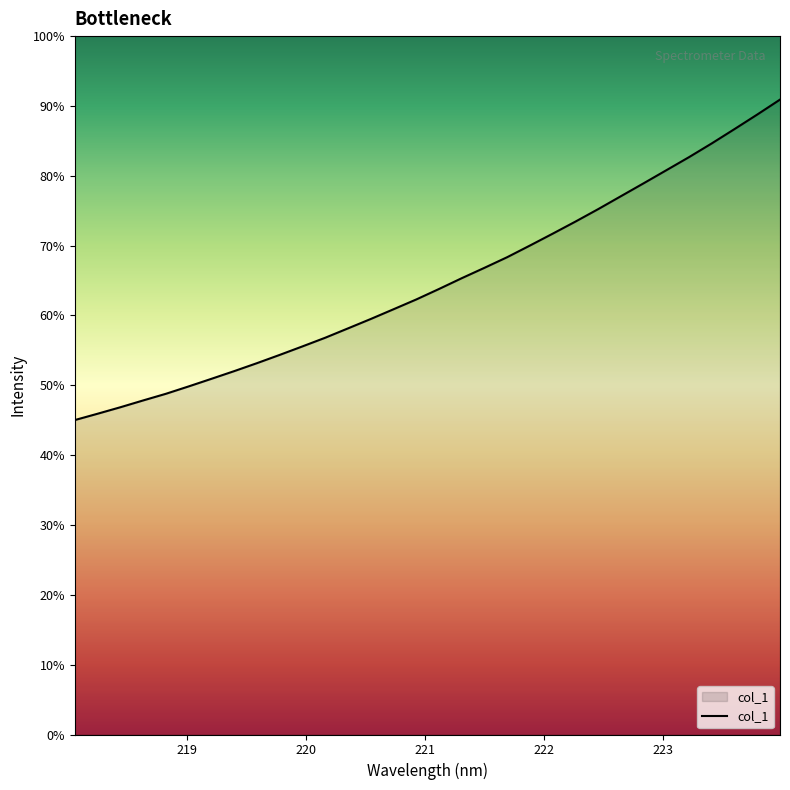

Does the chart display data point markers on the line(s)?

No